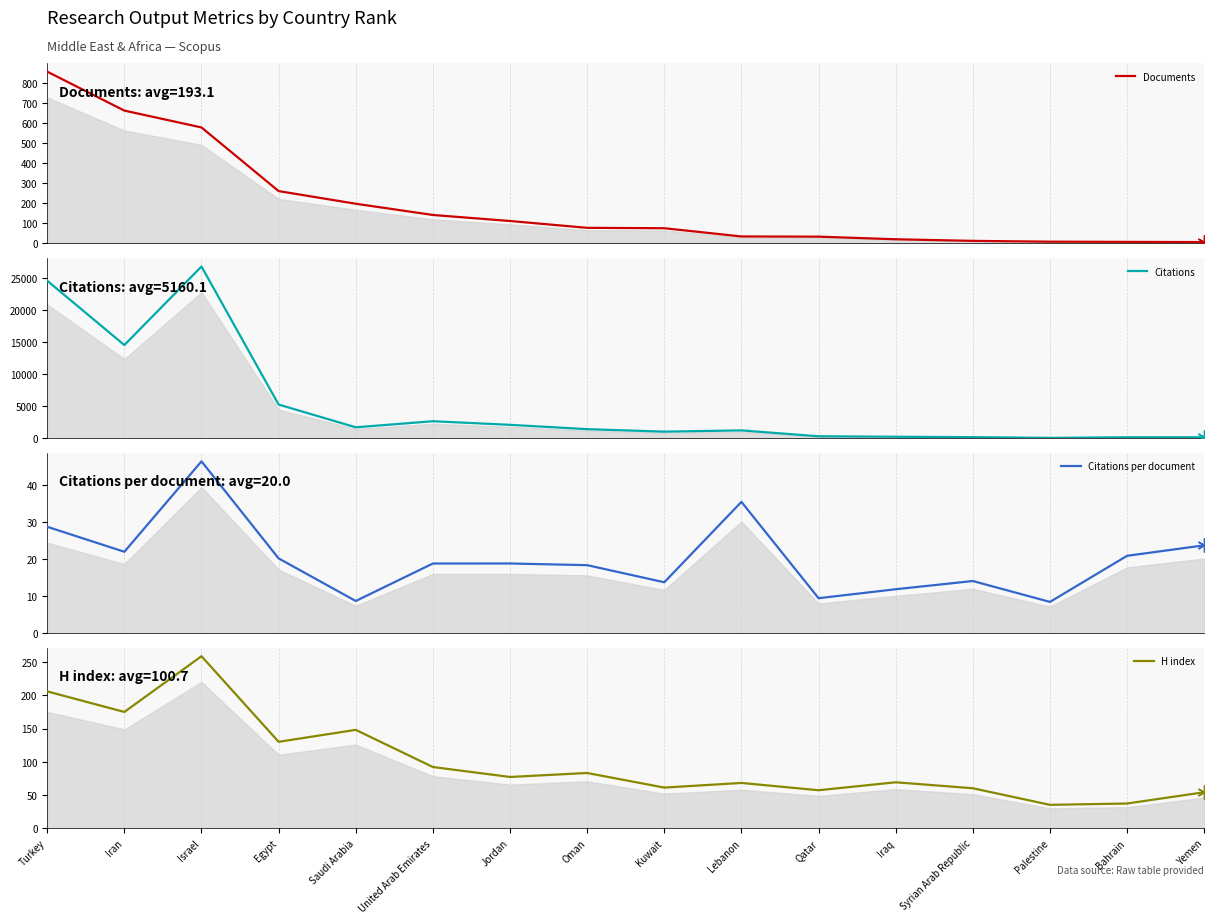

Which category has the highest value in the H index series?

Israel